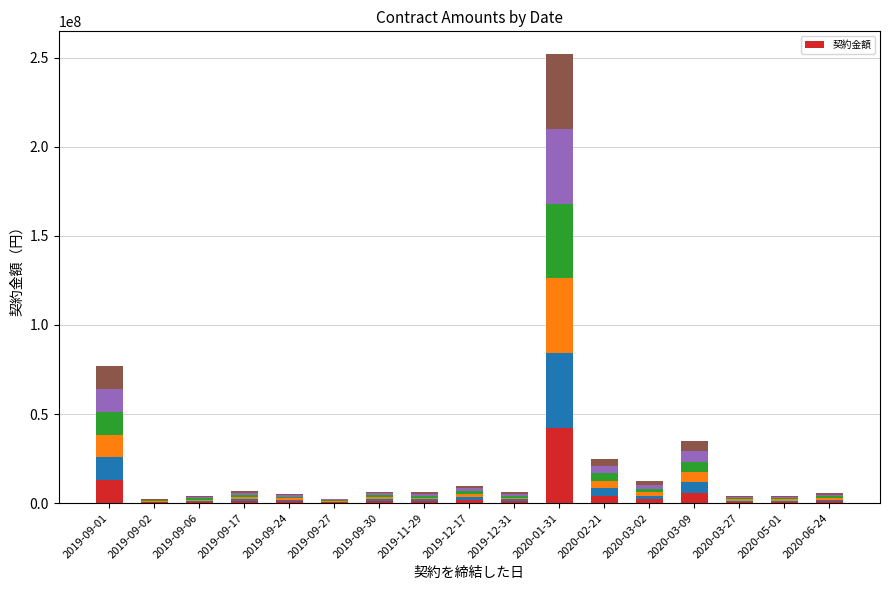

What is the average value?

4553553.8